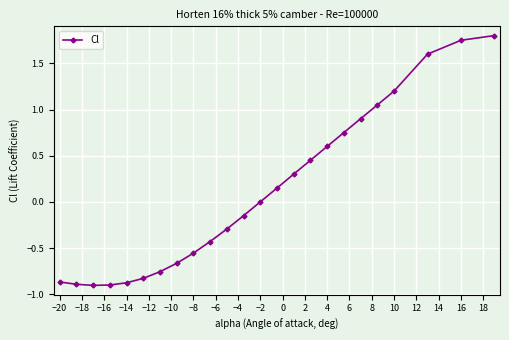

What is the difference between the second highest and minimum values?

2.7